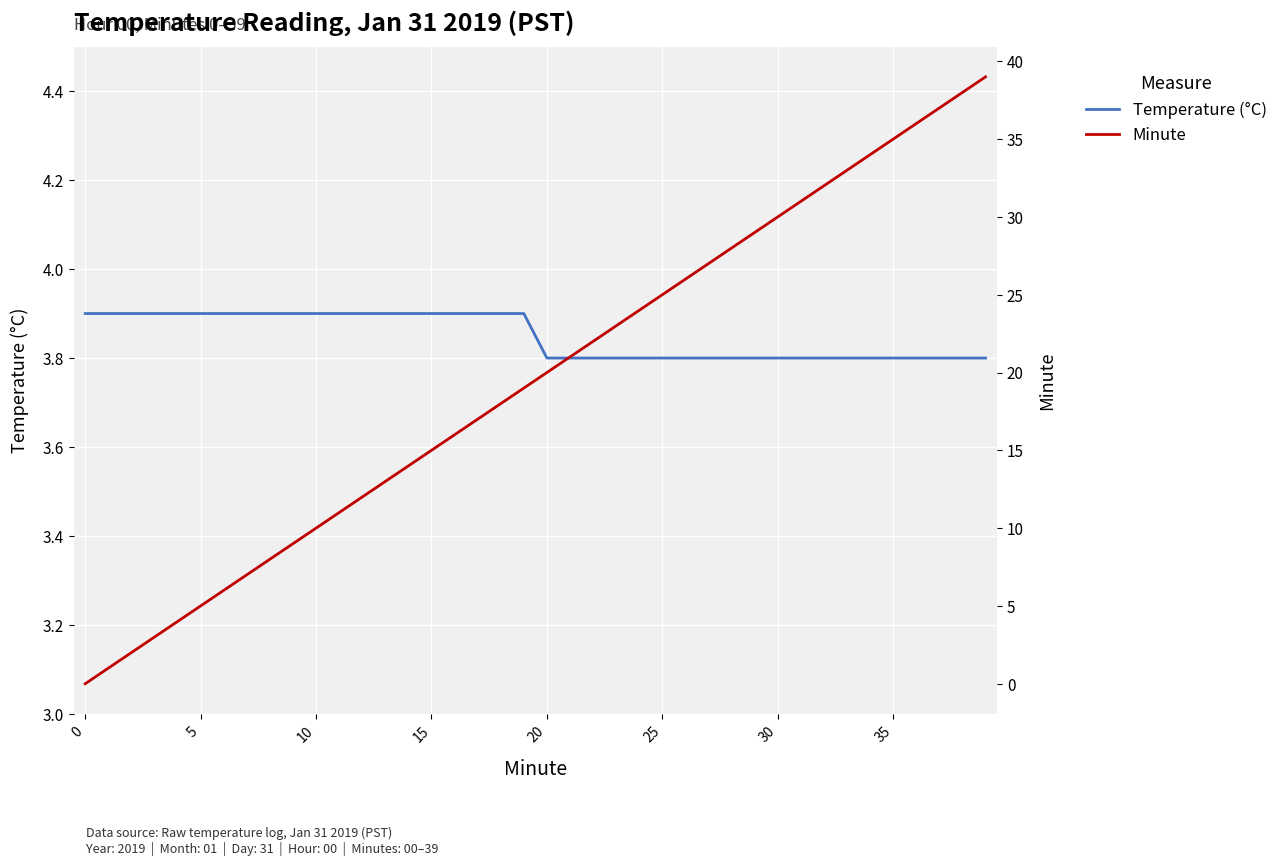

What is the total value across all series at 25?

8.9